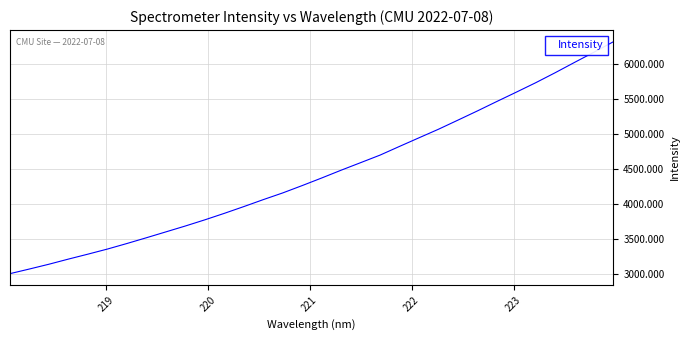

What is the maximum value shown in the chart?

6313.7